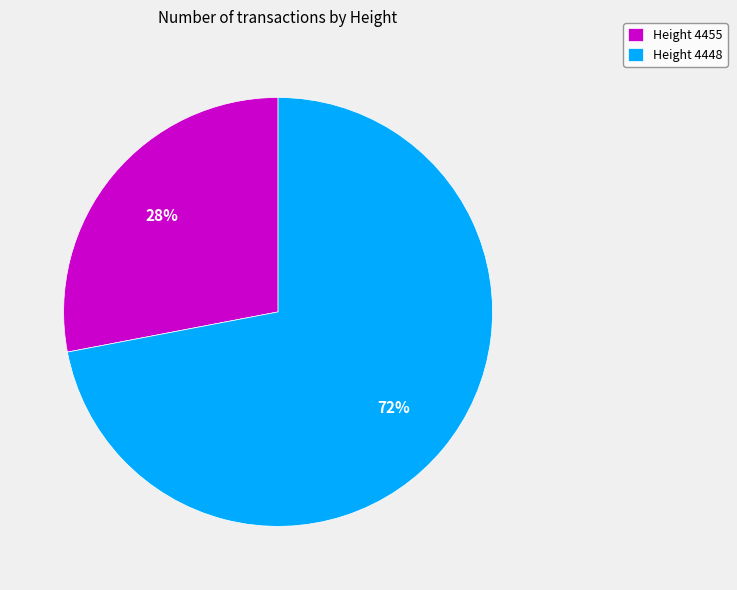

Approximately how many times larger is the value at Height 4448 compared to Height 4455?

2.6